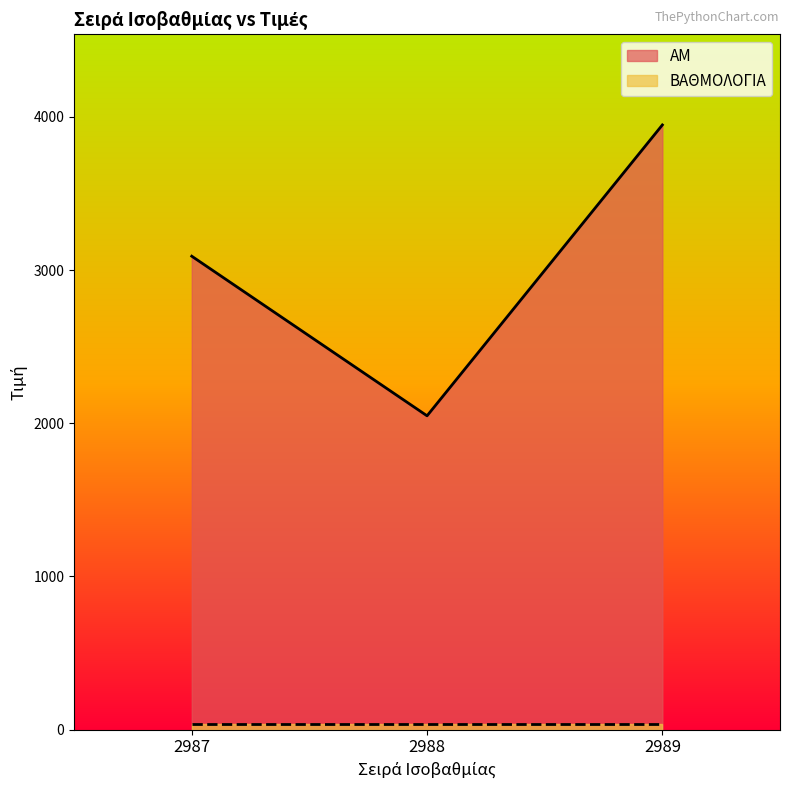

What is the change in value from 2987 to 2989?

+857